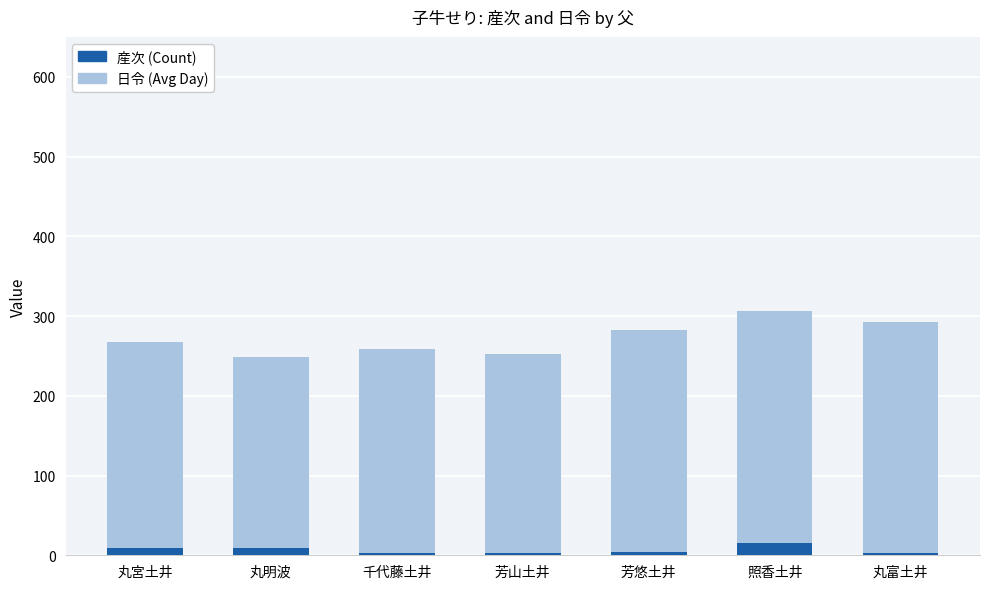

What is the average value of the 産次 (Count) series?

7